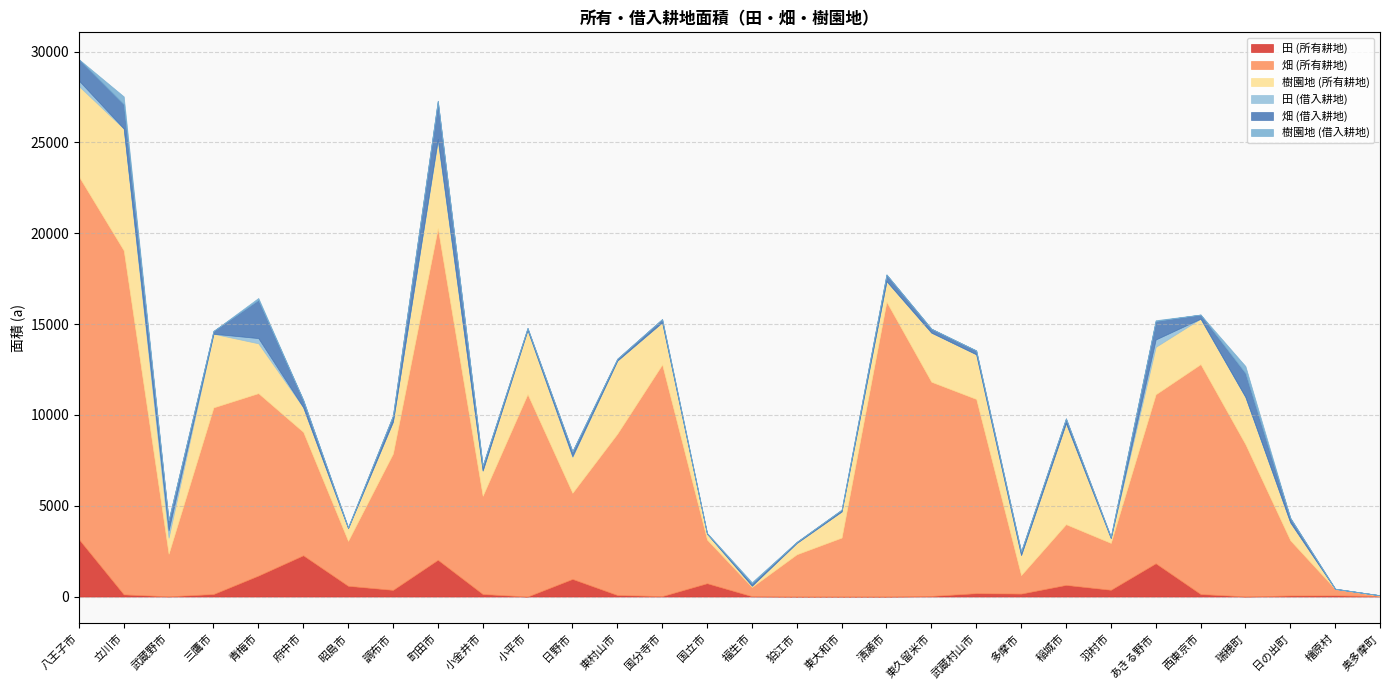

How many distinct data groups are displayed?

6